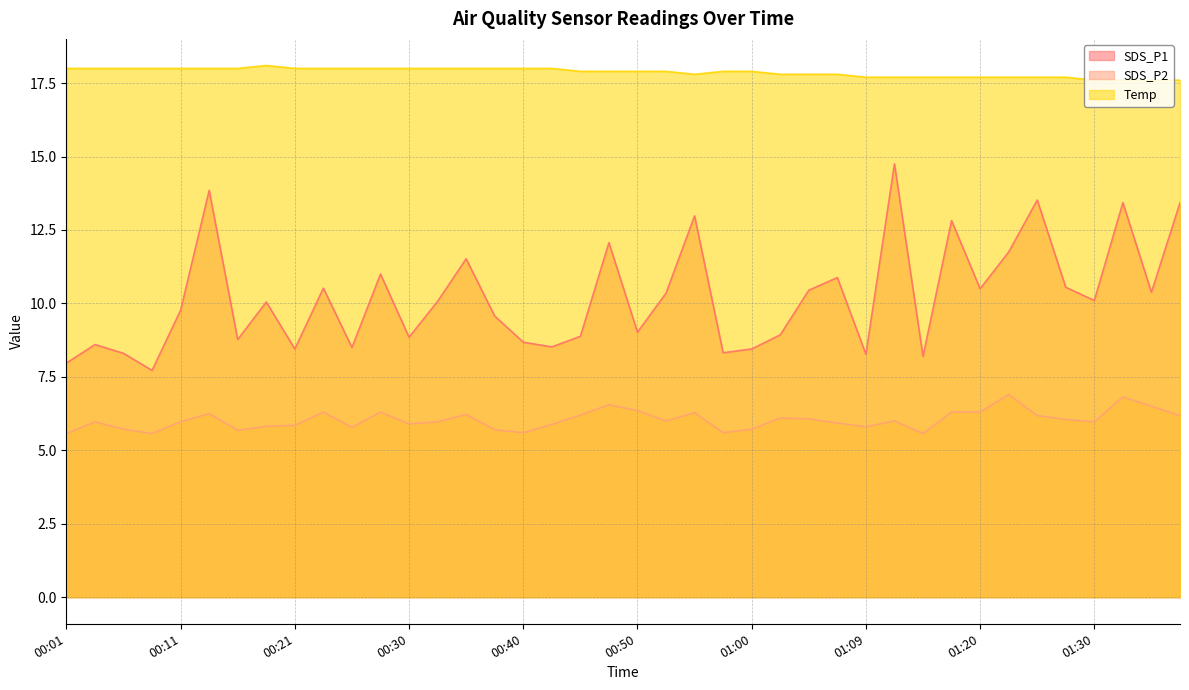

How many data points in SDS_P2 are less than 6?

20